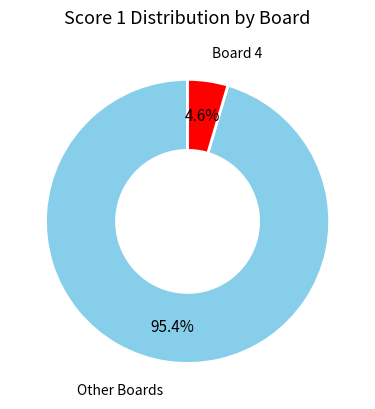

Is there a majority slice in this chart?

Yes